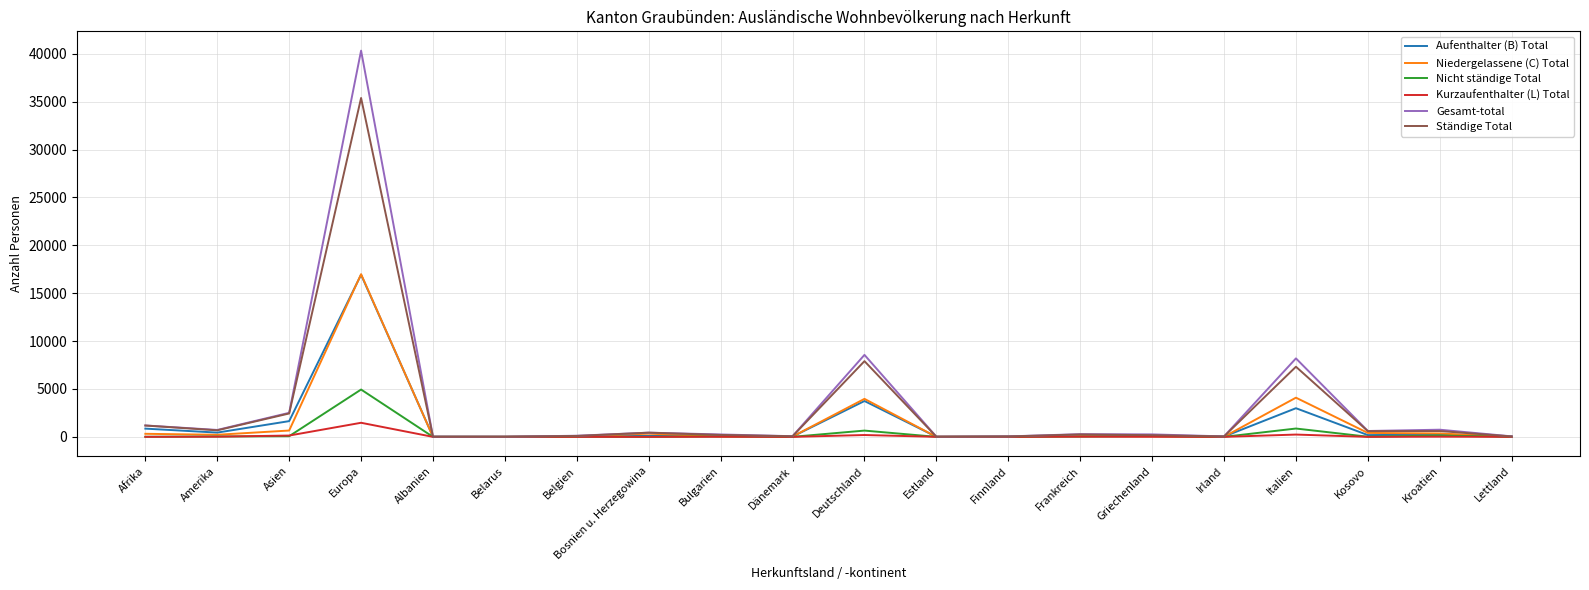

What is the sum of all Gesamt-total values?

64485